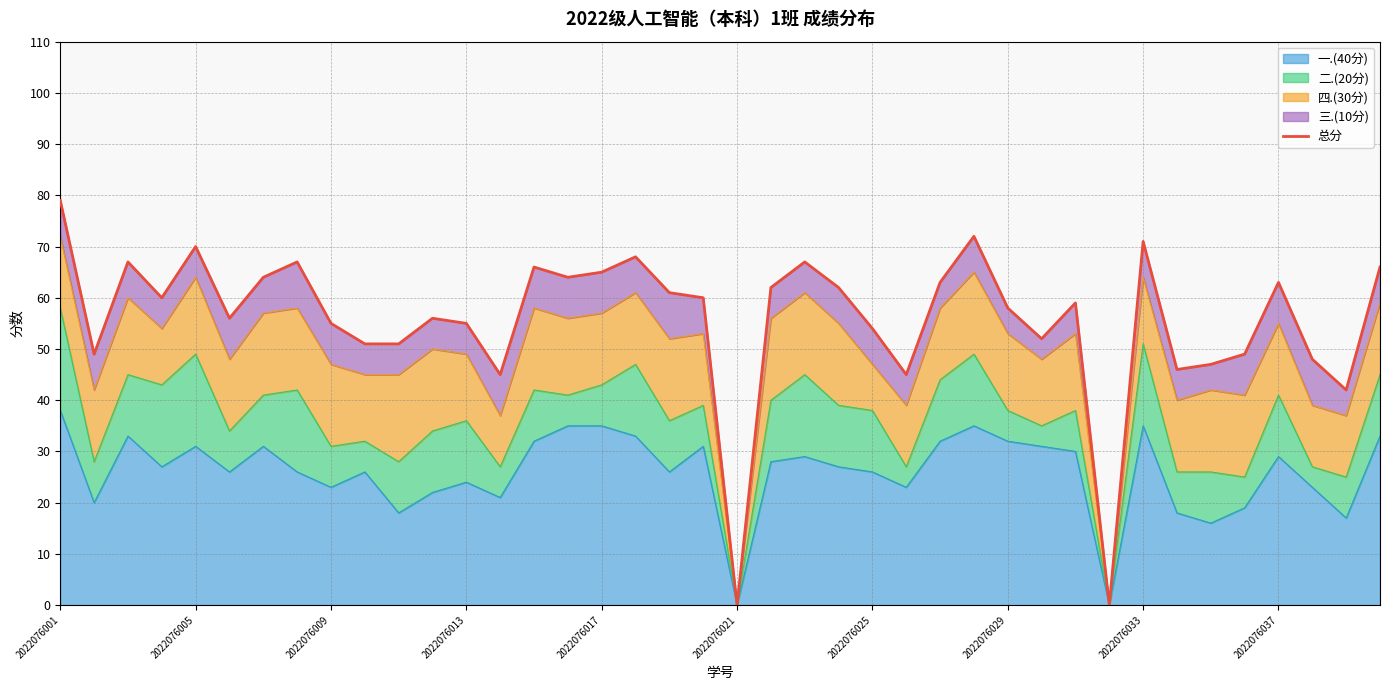

How many points are higher than both their immediate neighbors (excluding endpoints)?

11